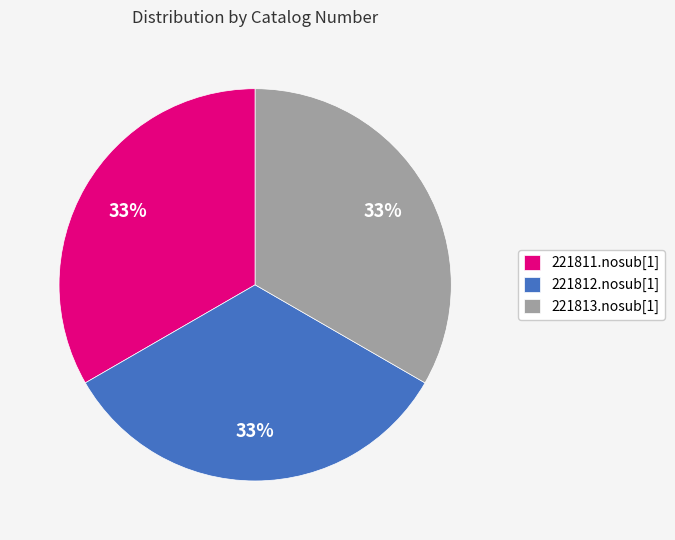

Is it true that 221811.nosub[1] is 33% of the pie?

True